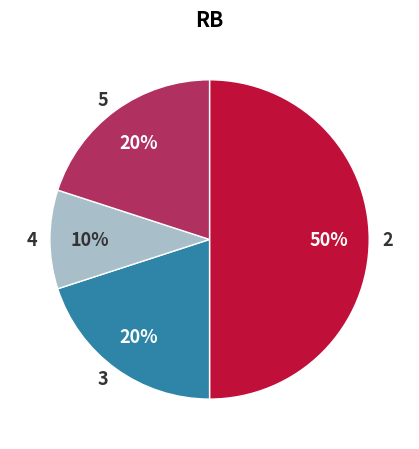

Which slice is the largest?

2